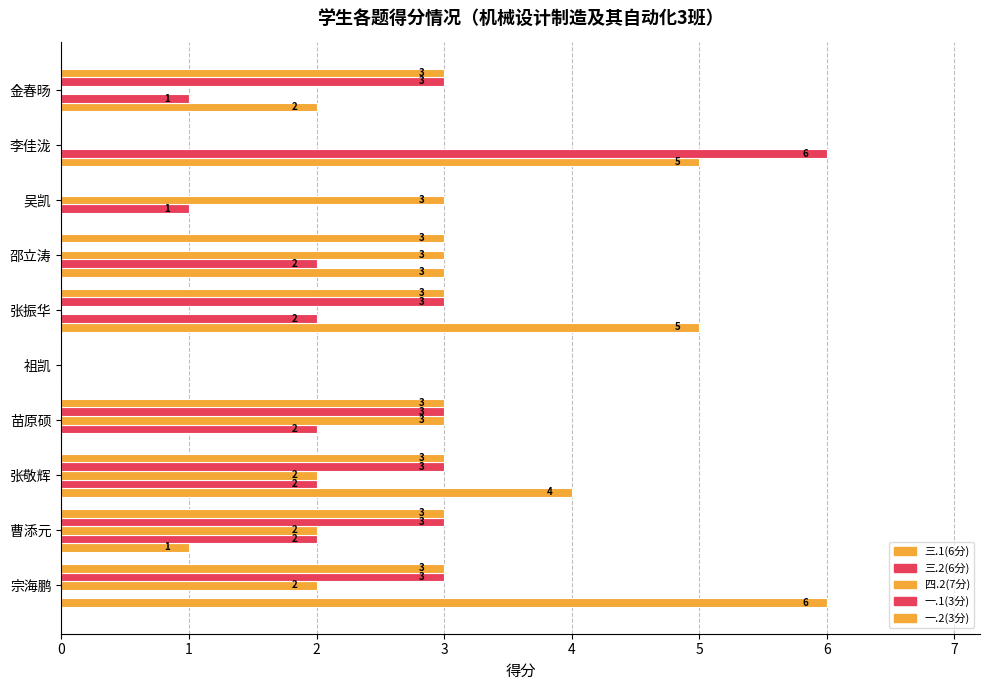

How many distinct data groups are displayed?

5